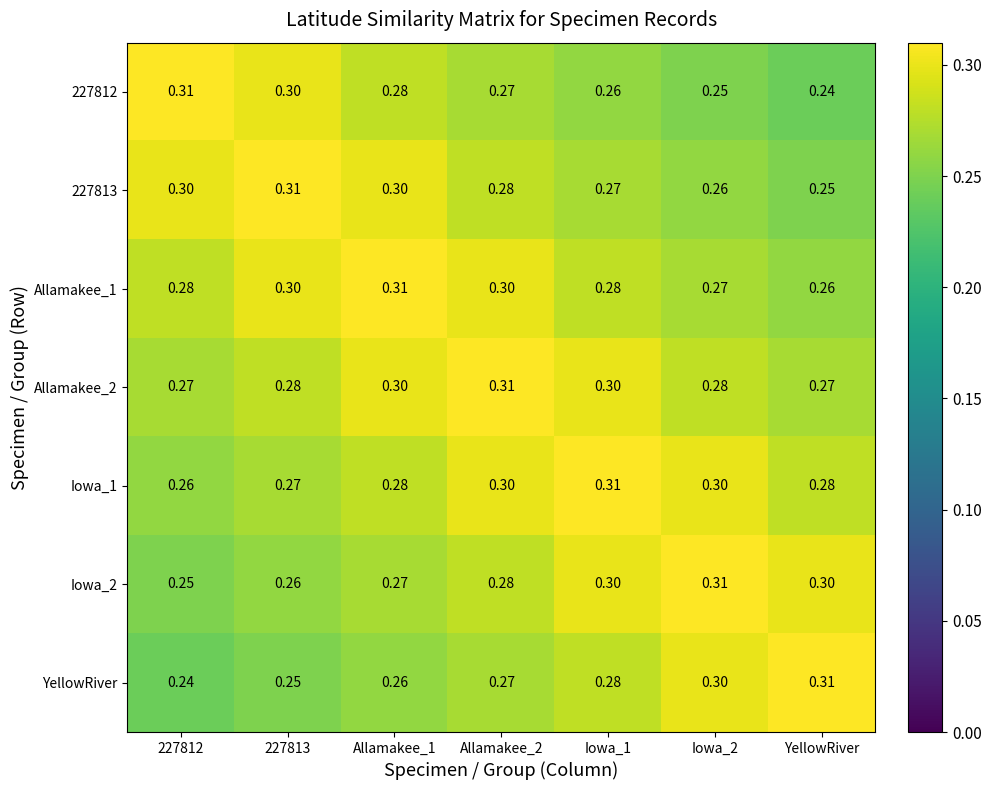

Is the value of 227812 at Allamakee_1 greater than the value of Allamakee_2 at 227812?

Yes